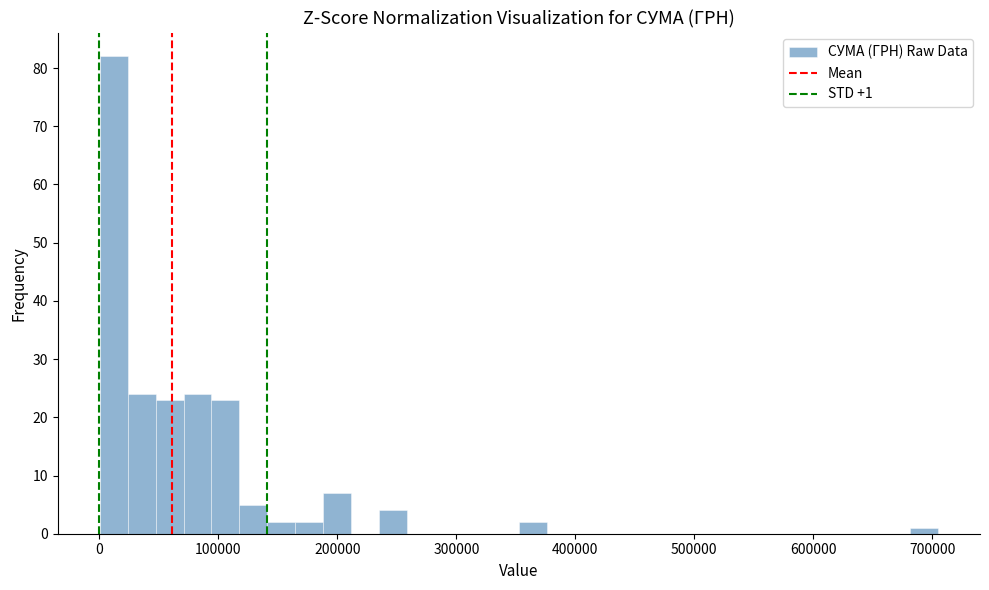

Around what value on the x-axis is the tallest bar? Give the approximate position of its centre, as read against the axis.

10000